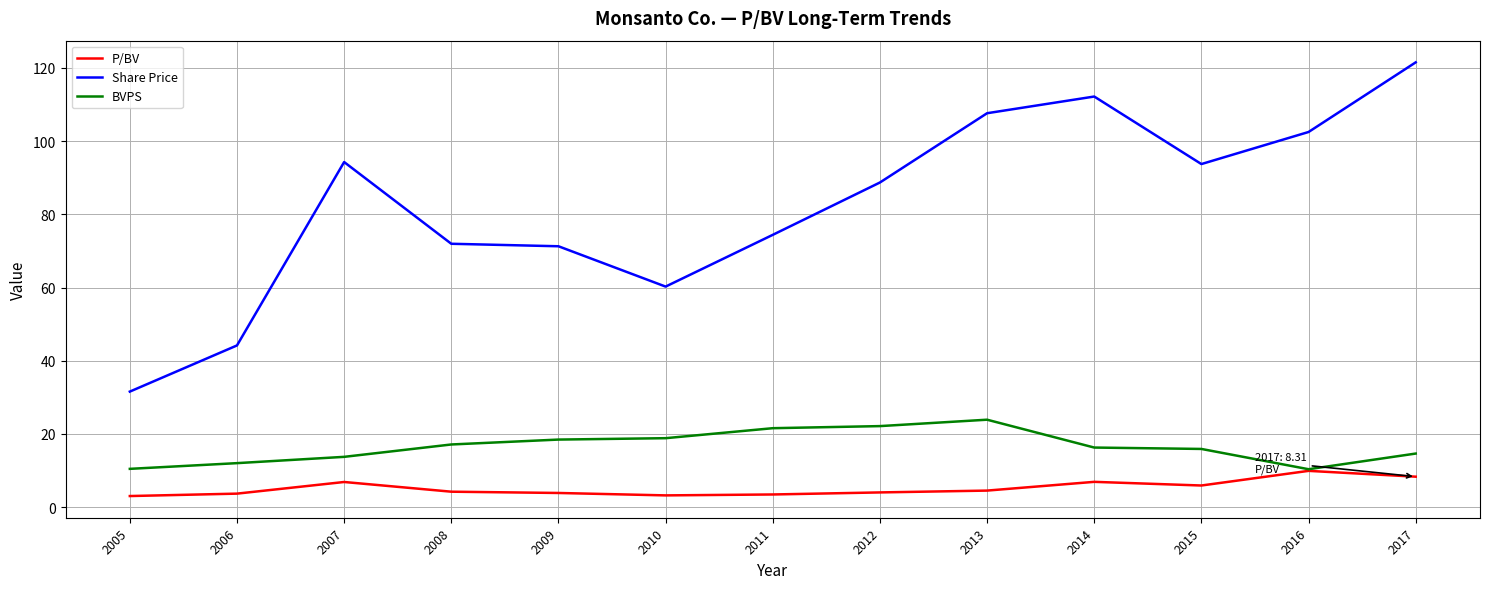

What is the difference between the second highest and minimum values in the BVPS series?

11.8